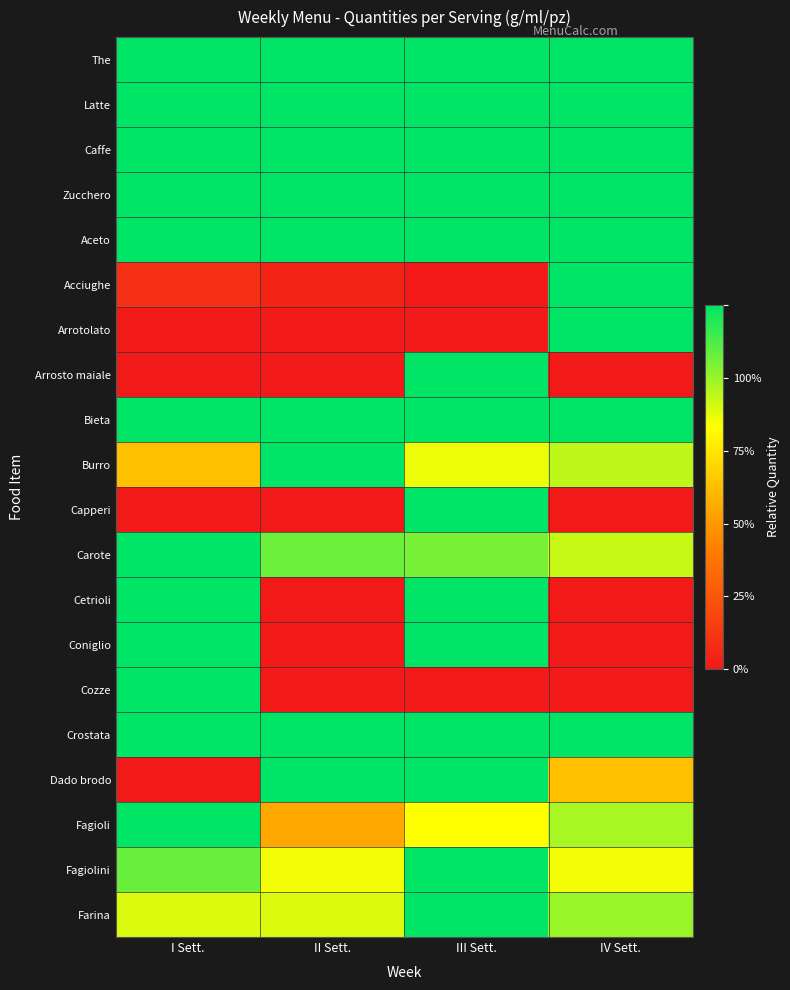

Reading right to left, what are all the values shown in this chart?

The: IV Sett.=1.0	III Sett.=1.0	II Sett.=1.0	I Sett.=1.0
Latte: IV Sett.=1.0	III Sett.=1.0	II Sett.=1.0	I Sett.=1.0
Caffe: IV Sett.=1.0	III Sett.=1.0	II Sett.=1.0	I Sett.=1.0
Zucchero: IV Sett.=1.0	III Sett.=1.0	II Sett.=1.0	I Sett.=1.0
Aceto: IV Sett.=1.0	III Sett.=1.0	II Sett.=1.0	I Sett.=1.0
Acciughe: IV Sett.=1.0	III Sett.=0.0	II Sett.=0.0	I Sett.=0.1
Arrotolato: IV Sett.=1.0	III Sett.=0.0	II Sett.=0.0	I Sett.=0.0
Arrosto maiale: IV Sett.=0.0	III Sett.=1.0	II Sett.=0.0	I Sett.=0.0
Bieta: IV Sett.=1.0	III Sett.=1.0	II Sett.=1.0	I Sett.=1.0
Burro: IV Sett.=0.8	III Sett.=0.7	II Sett.=1.0	I Sett.=0.5
Capperi: IV Sett.=0.0	III Sett.=1.0	II Sett.=0.0	I Sett.=0.0
Carote: IV Sett.=0.7	III Sett.=0.8	II Sett.=0.9	I Sett.=1.0
Cetrioli: IV Sett.=0.0	III Sett.=1.0	II Sett.=0.0	I Sett.=1.0
Coniglio: IV Sett.=0.0	III Sett.=1.0	II Sett.=0.0	I Sett.=1.0
Cozze: IV Sett.=0.0	III Sett.=0.0	II Sett.=0.0	I Sett.=1.0
Crostata: IV Sett.=1.0	III Sett.=1.0	II Sett.=1.0	I Sett.=1.0
Dado brodo: IV Sett.=0.5	III Sett.=1.0	II Sett.=1.0	I Sett.=0.0
Fagioli: IV Sett.=0.8	III Sett.=0.7	II Sett.=0.4	I Sett.=1.0
Fagiolini: IV Sett.=0.7	III Sett.=1.0	II Sett.=0.7	I Sett.=0.9
Farina: IV Sett.=0.8	III Sett.=1.0	II Sett.=0.7	I Sett.=0.7